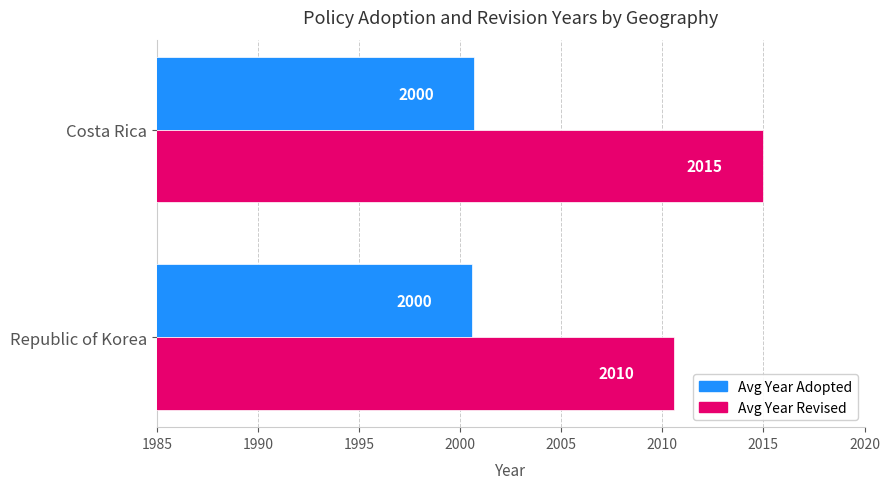

What is the difference between the maximum and minimum values in the Avg Year Revised series?

4.4